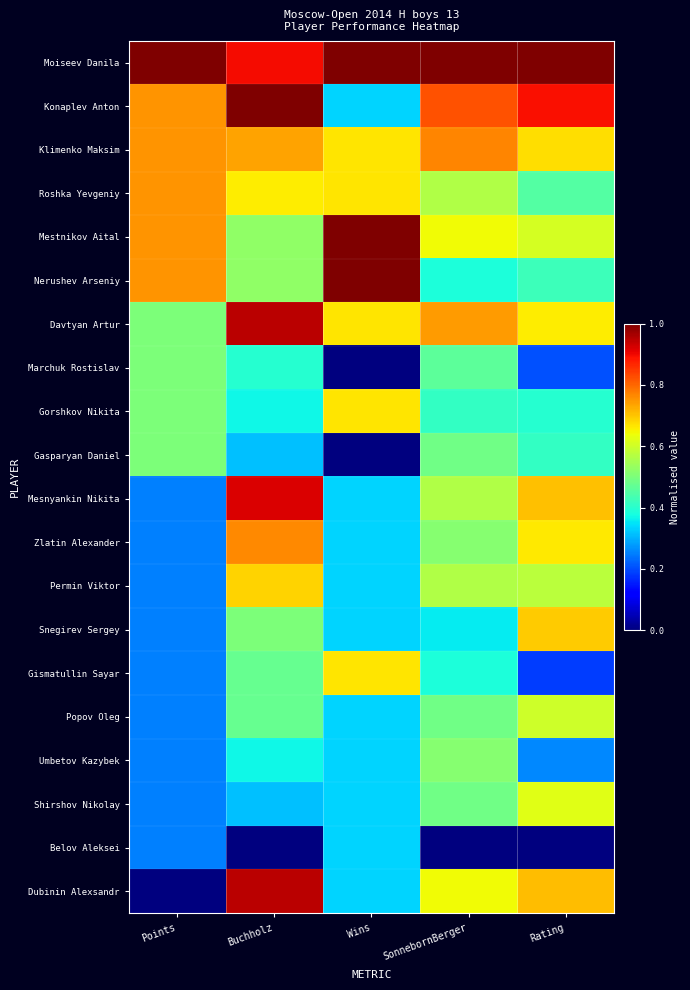

What is the total value across all series at Points?

9.0